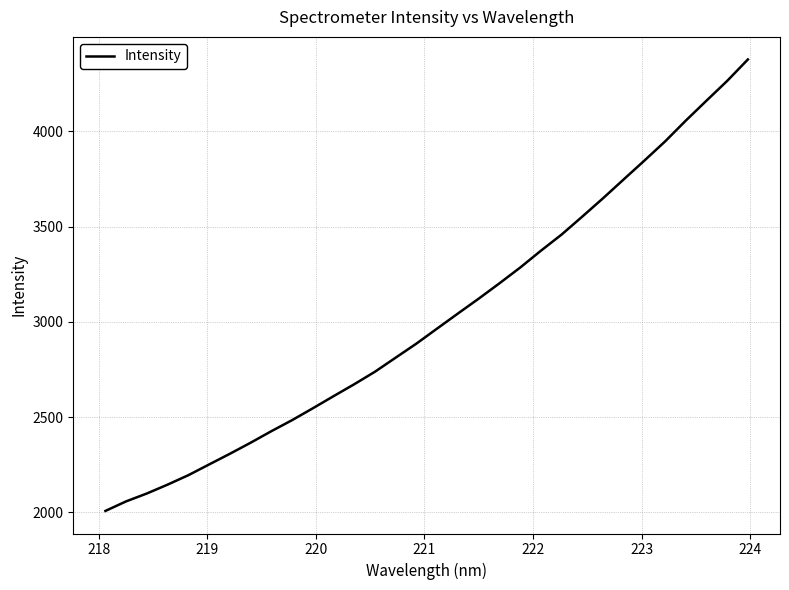

What is the difference between the maximum and minimum values?

2368.0